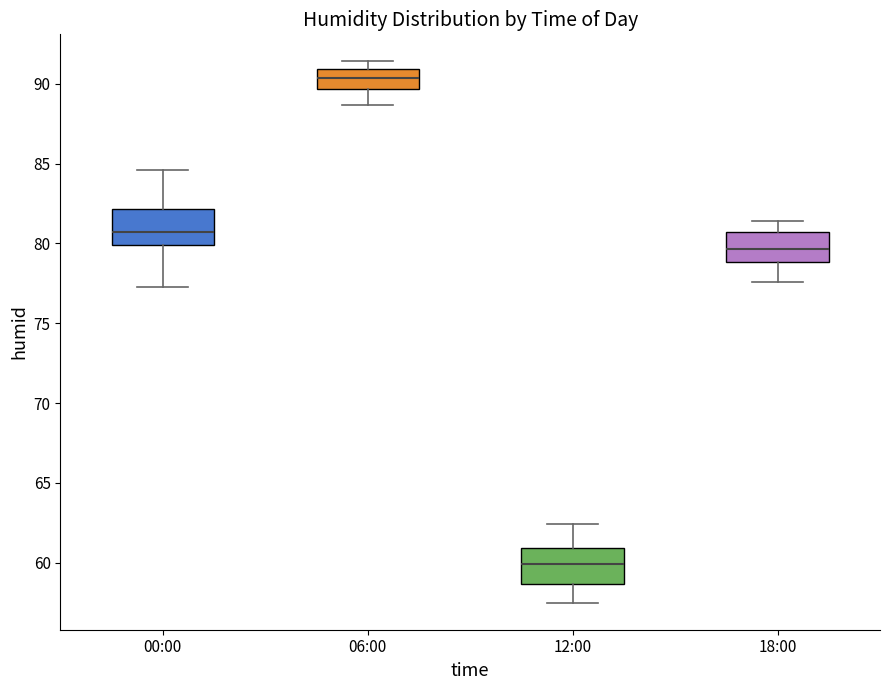

Where does the median line of the box for 06:00 sit on the y-axis? The values are not printed on the chart, so give them approximately, as read against the axis.

90.5